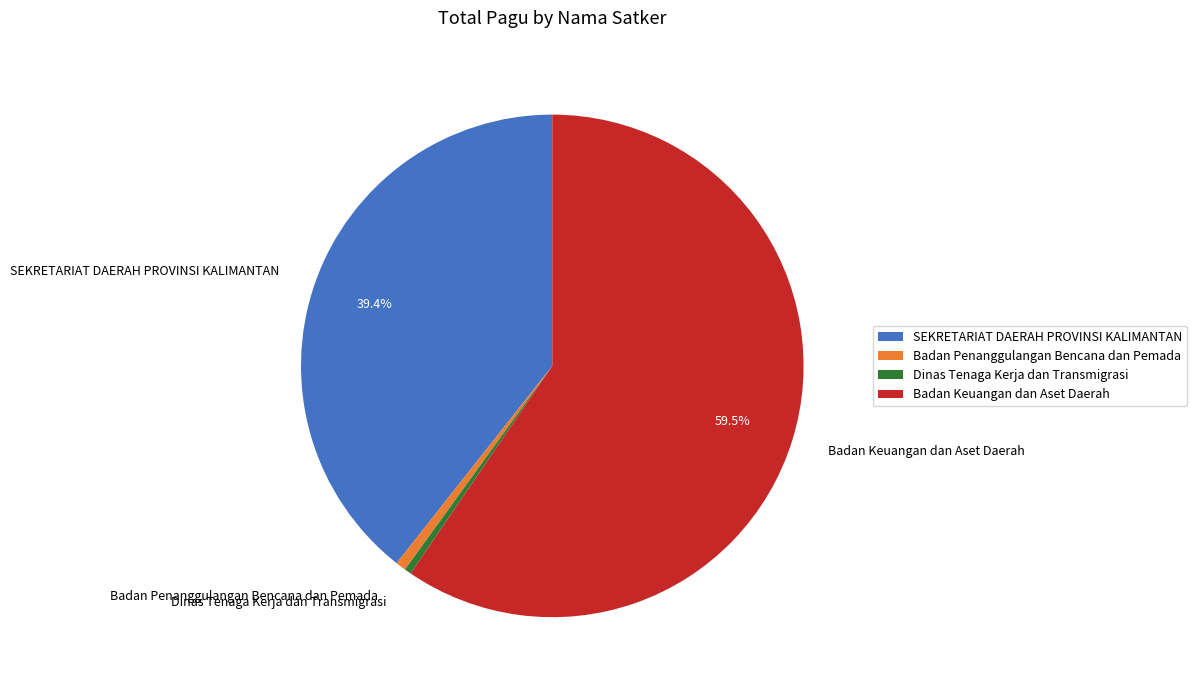

Between Badan Keuangan dan Aset Daerah and SEKRETARIAT DAERAH PROVINSI KALIMANTAN, which is larger?

Badan Keuangan dan Aset Daerah